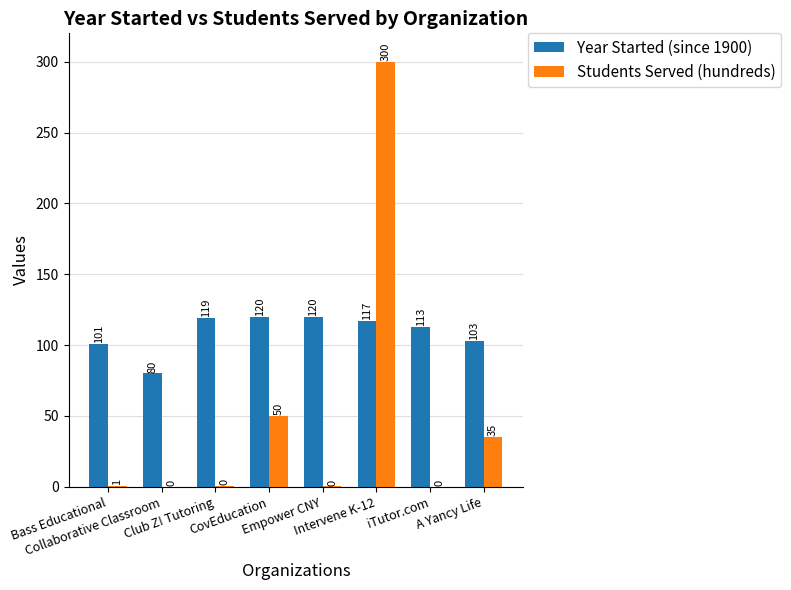

What is the spread (max minus min) of values at CovEducation?

70.0